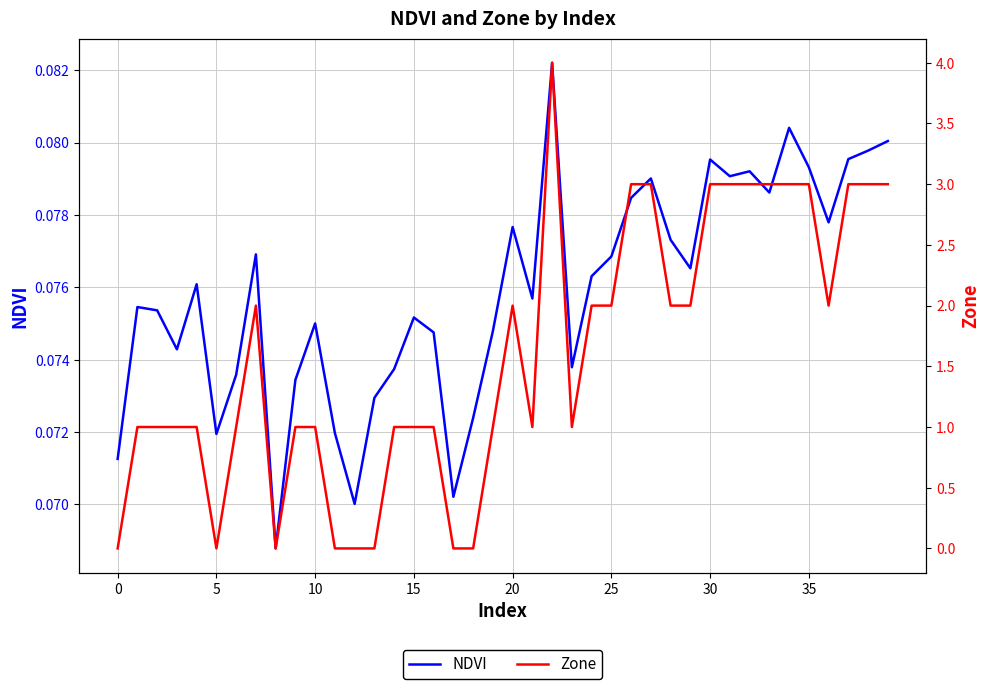

What is the value of the Zone point at the 10th from the left?

1.0